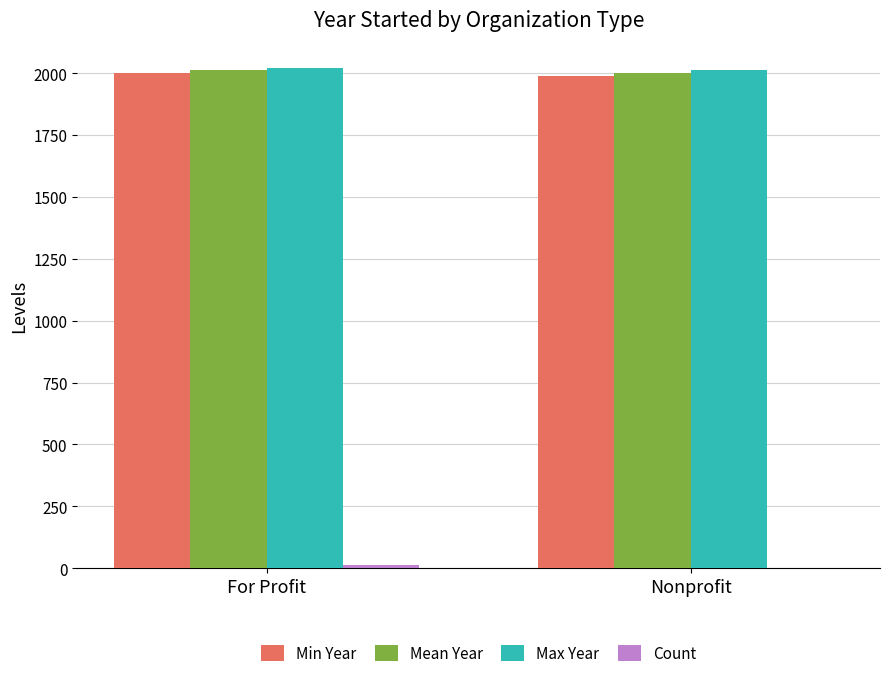

The value of Min Year at Nonprofit is 1990. True or false?

True